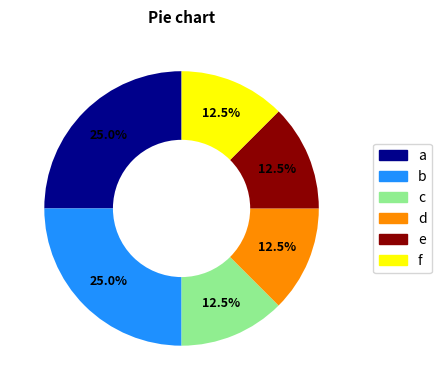

Is there any slice that represents more than half of the pie?

No